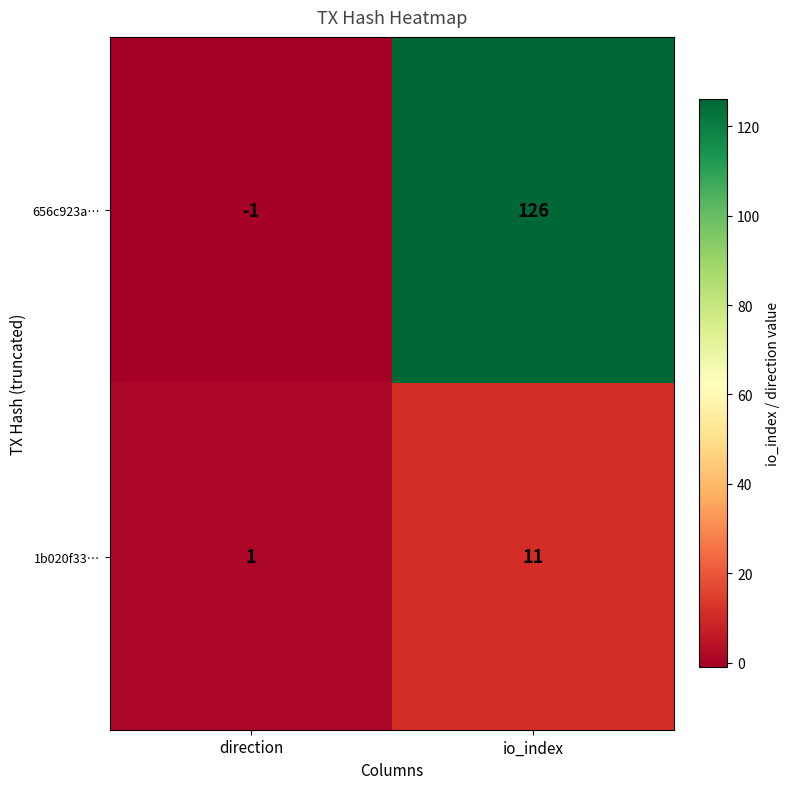

Is it true that 1b020f33… equals 11 at io_index?

True